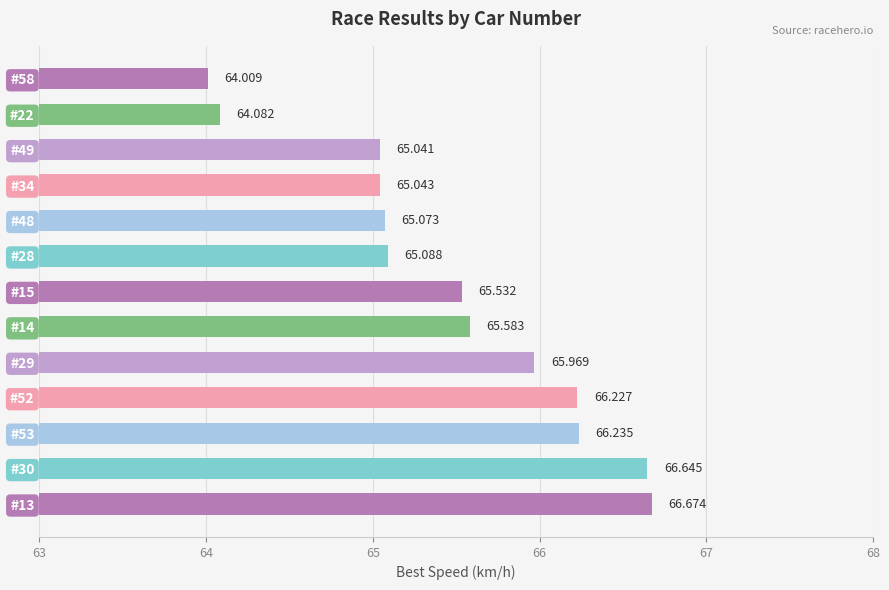

At which label is the value closest to 65?

#49